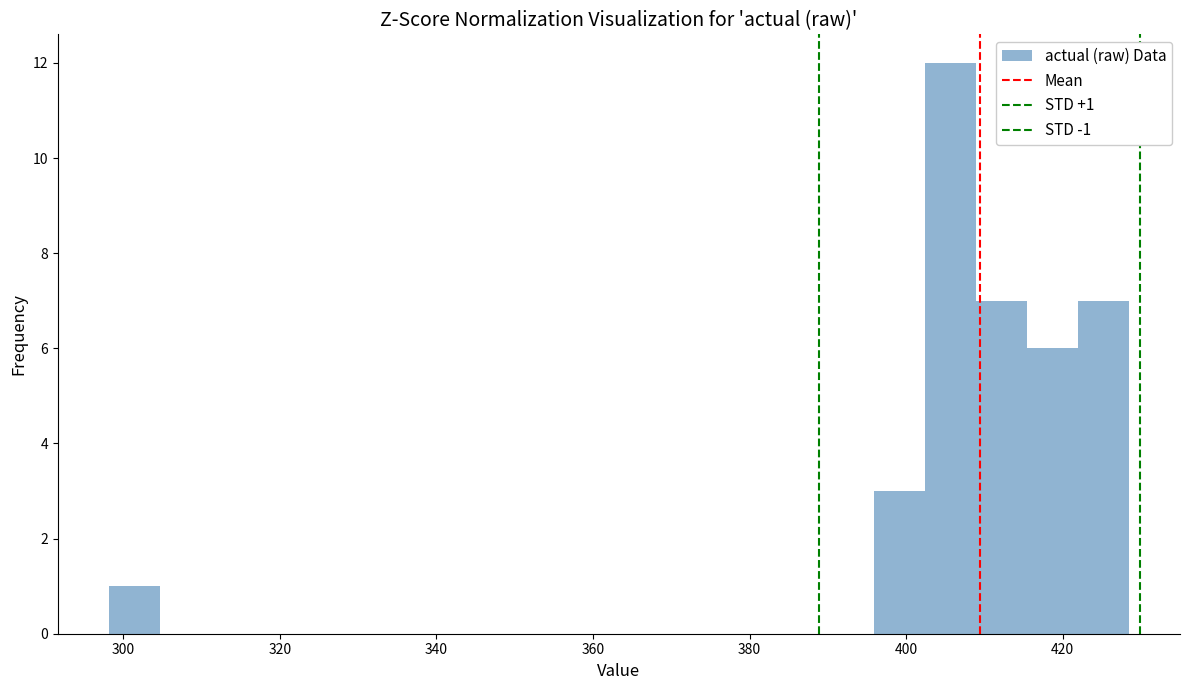

Around what value on the x-axis is the tallest bar? Give the approximate position of its centre, as read against the axis.

406